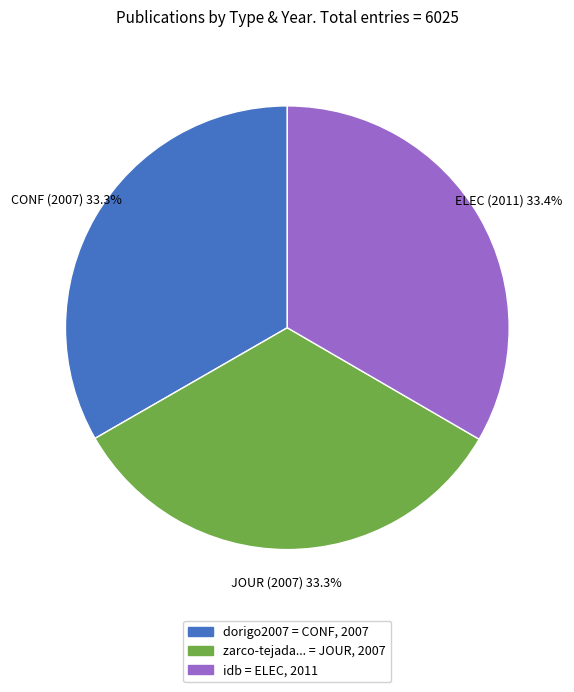

Is there a majority slice in this chart?

No